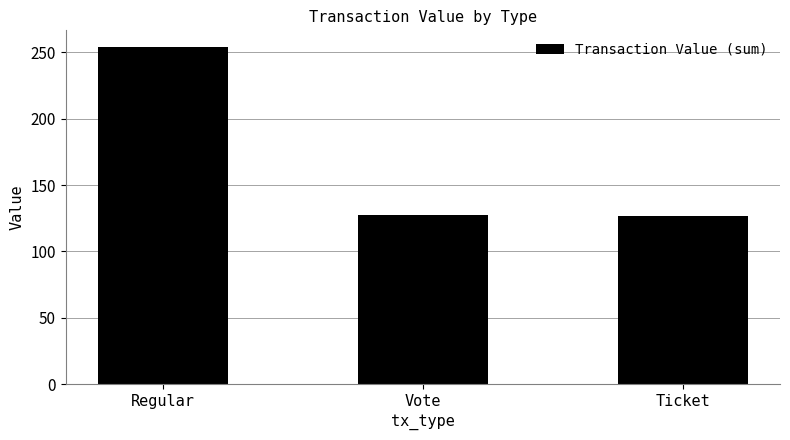

What is the label of the 1st bar from the right?

Ticket